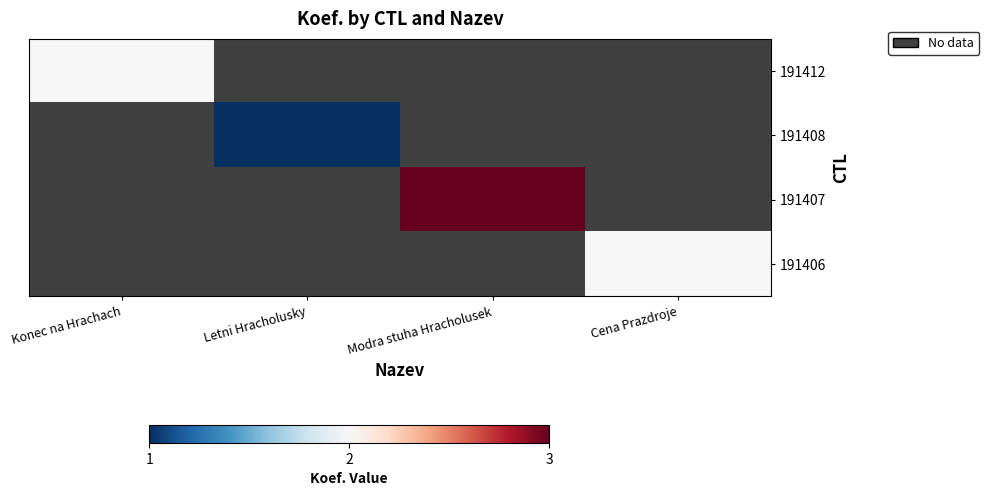

Which category has the lowest value across all series?

Letni Hracholusky